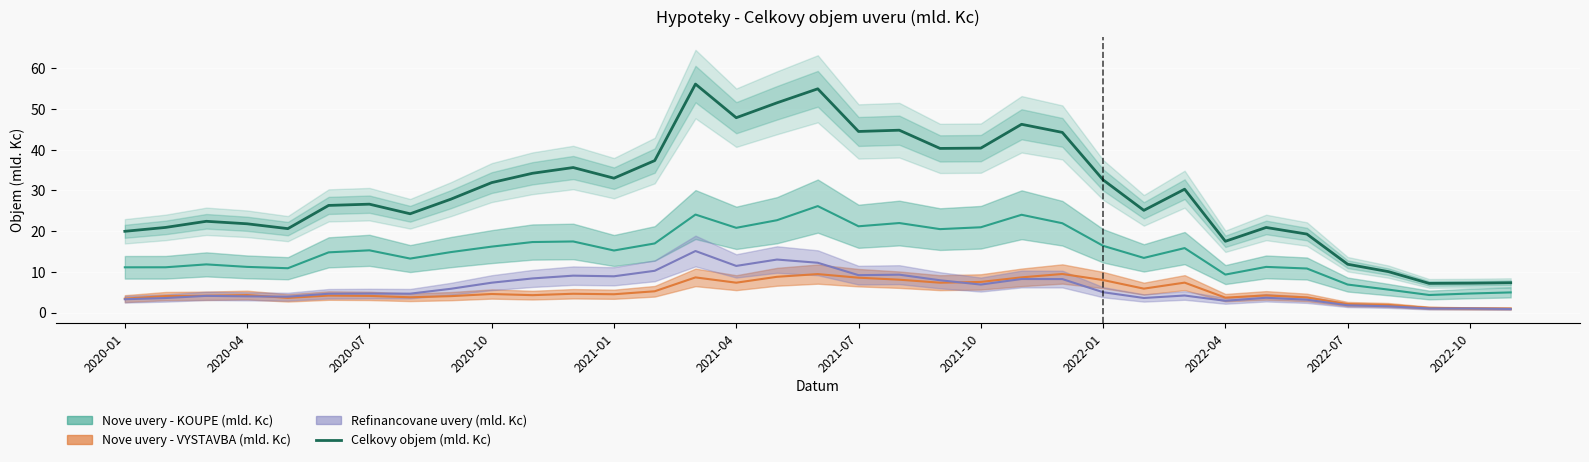

The chart shows a value of 34.6 at 14. True or false?

False